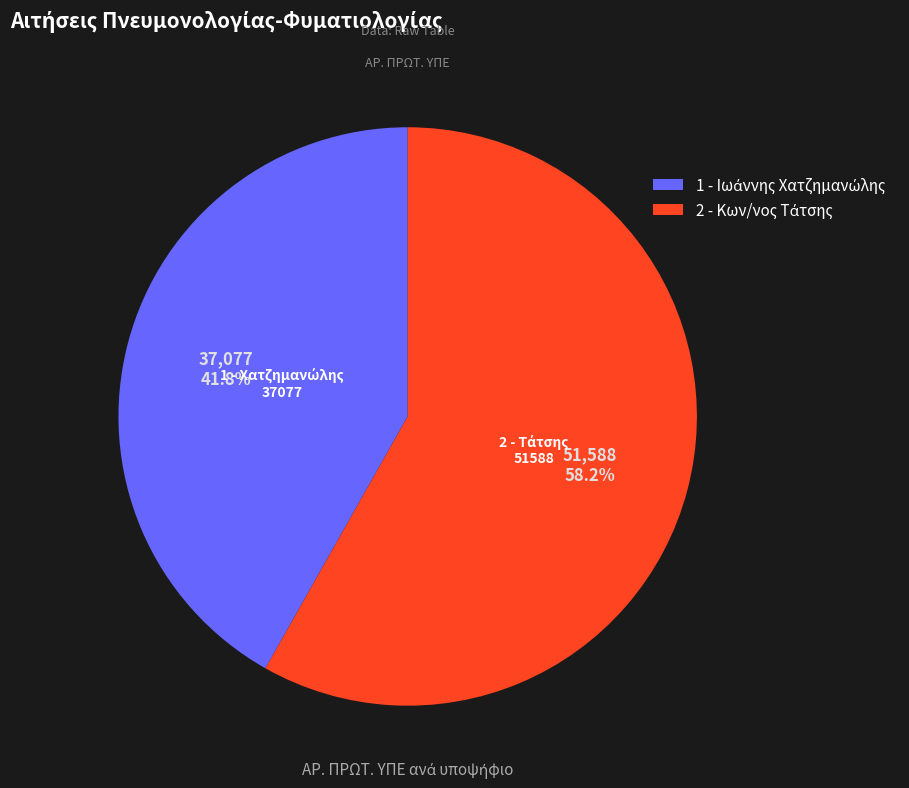

Does any single category account for the majority?

Yes